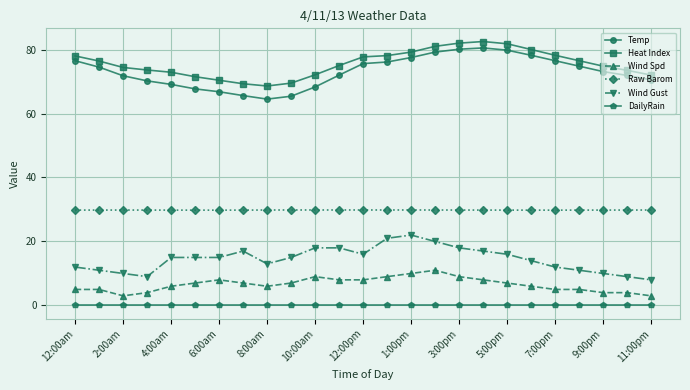

What is the difference between the maximum and minimum values in the Wind Spd series?

8.0